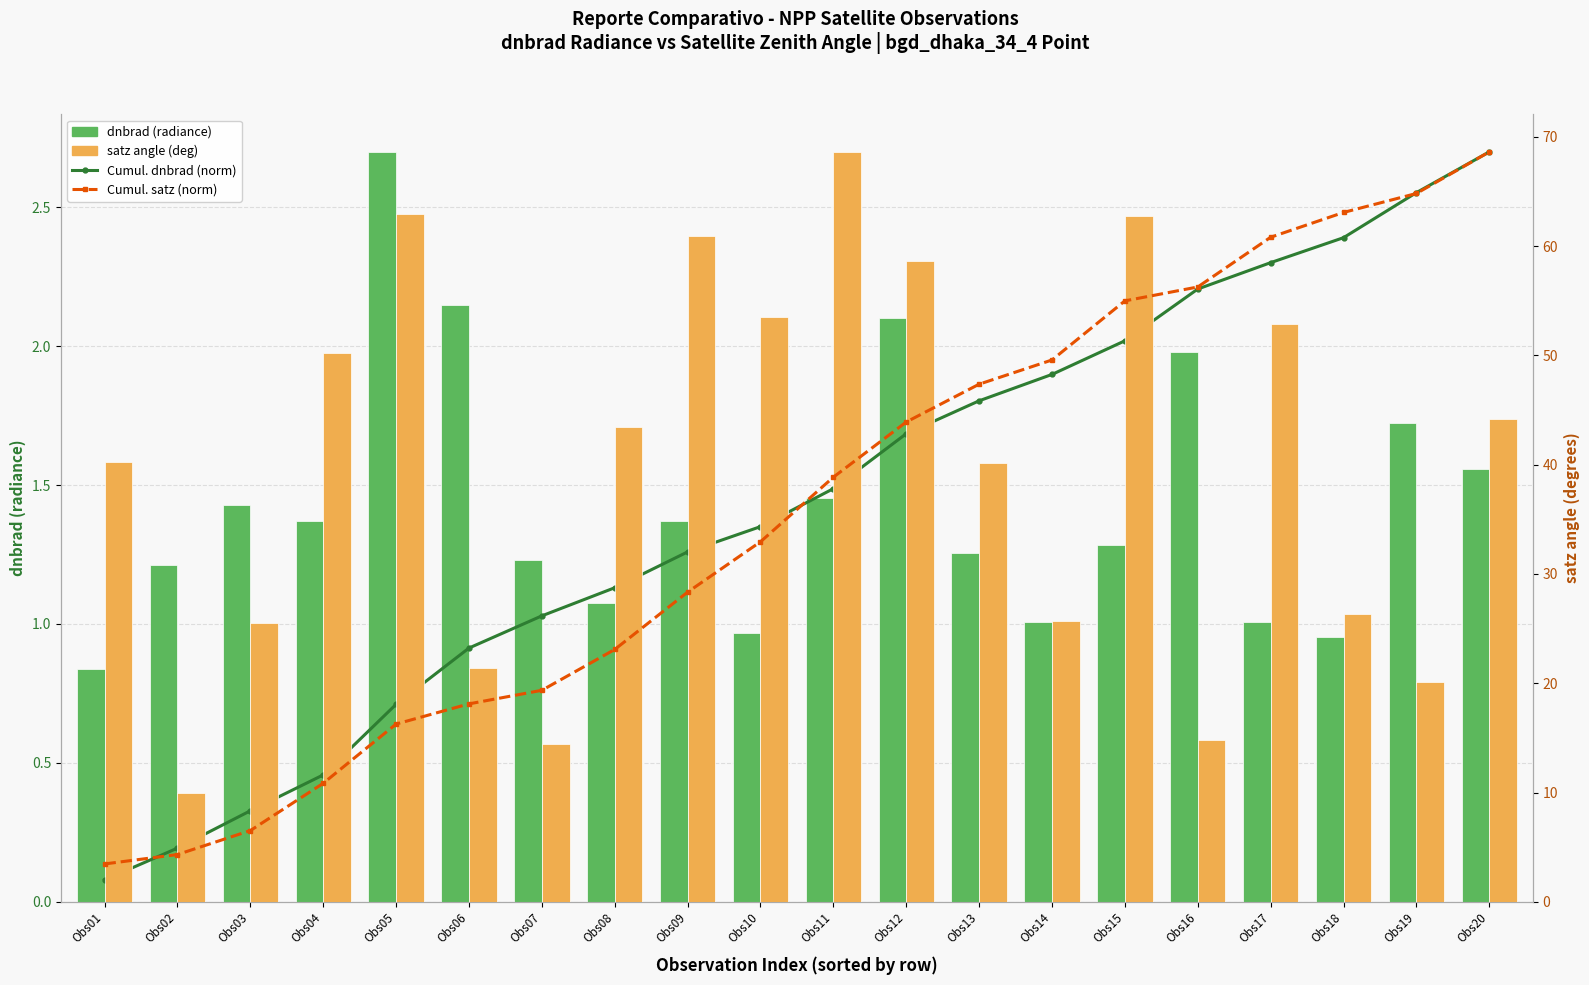

The dnbrad (radiance) series shows 0.6 at Obs14. True or false?

False